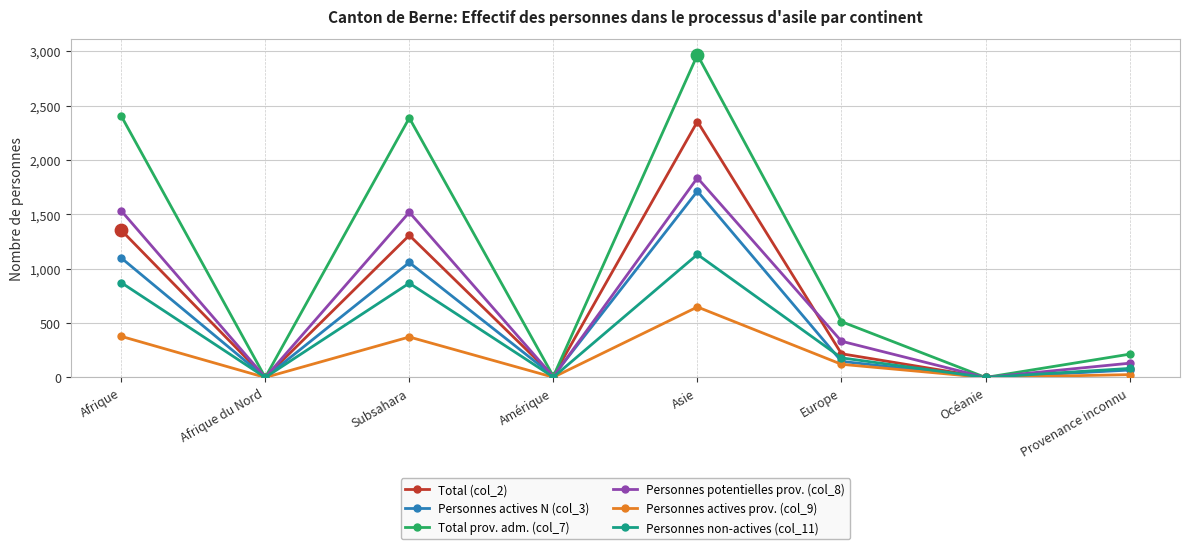

What are all the series names shown in the legend?

Total (col_2), Personnes actives N (col_3), Total prov. adm. (col_7), Personnes potentielles prov. (col_8), Personnes actives prov. (col_9), Personnes non-actives (col_11)